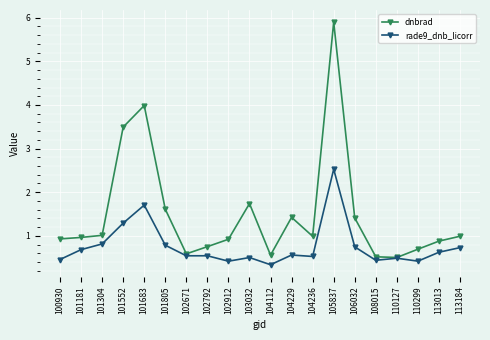

What is the sum of the rade9_dnb_licorr values at 100930 and 102671?

1.0